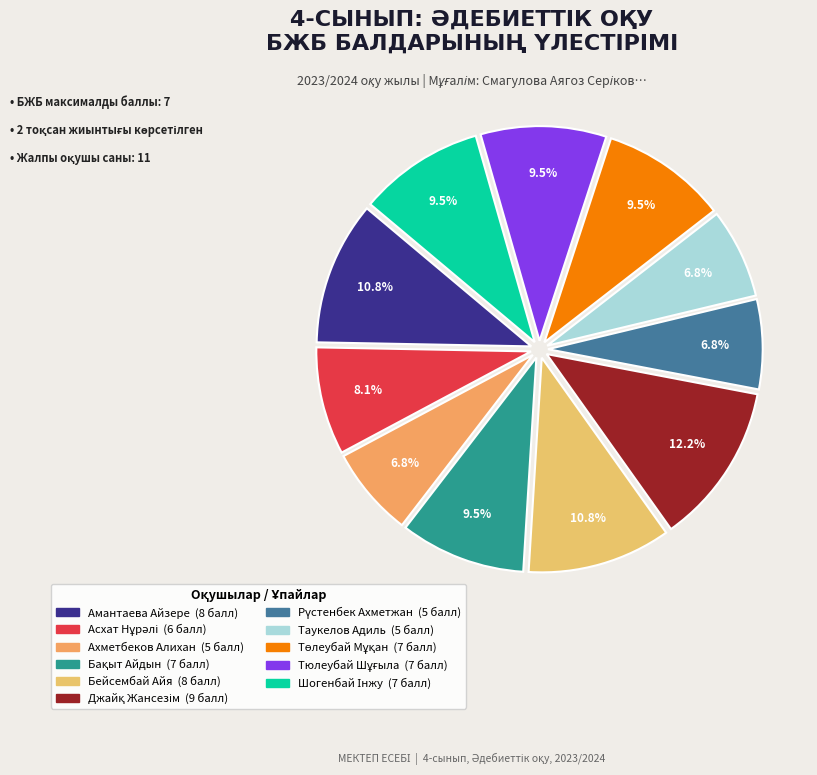

The Бейсембай Айя slice represents 11% of the pie. True or false?

True